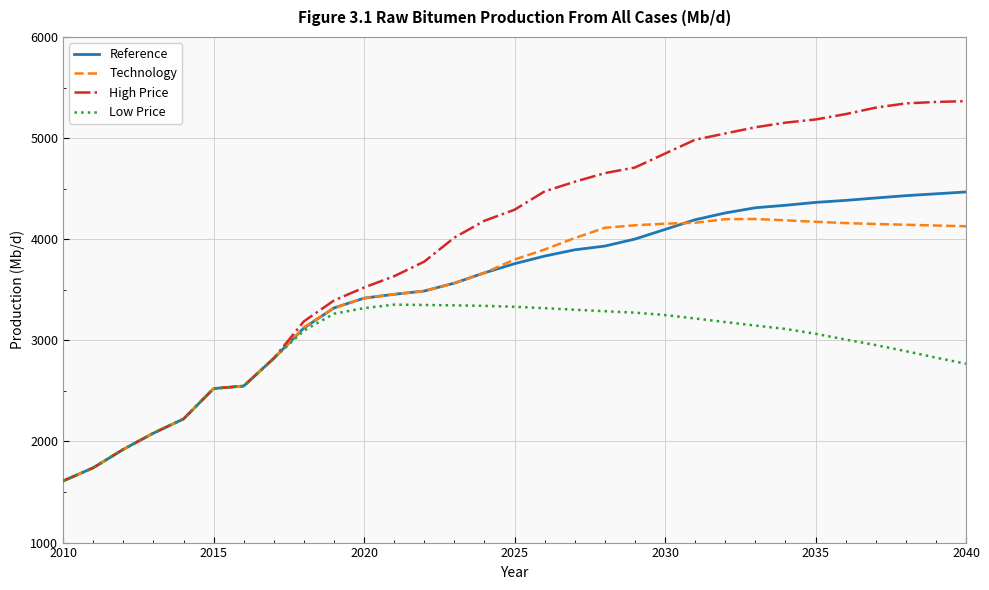

List the series in order of their peak value, highest first.

High Price, Reference, Technology, Low Price